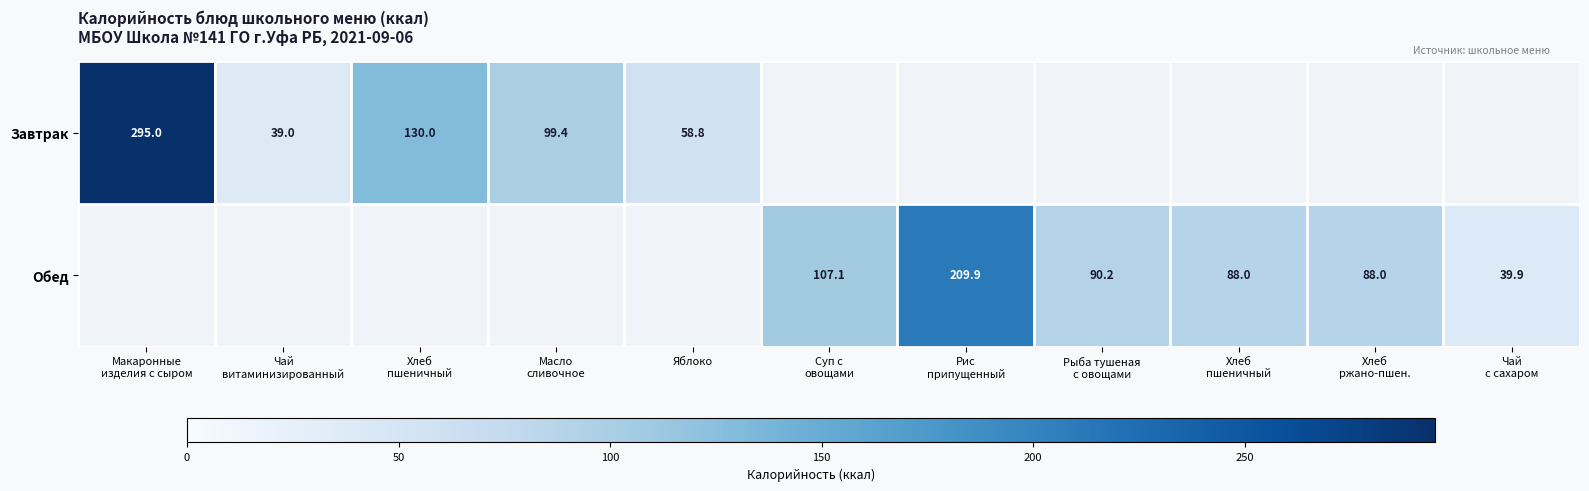

What is the maximum value shown in the chart?

295.0